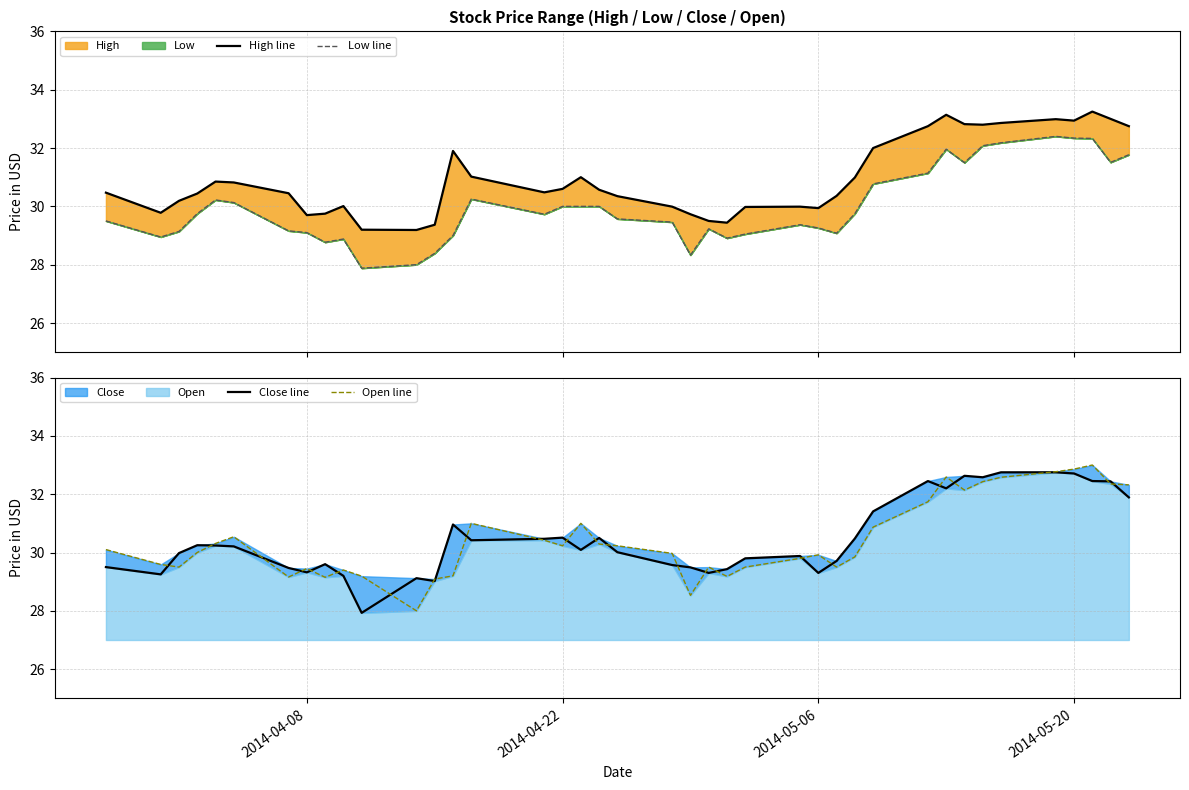

Reading left to right, list all the values displayed in this chart.

High line: 30.5	29.8	30.2	30.4	30.9	30.8	30.4	29.7	29.8	30.0	29.2	29.2	29.4	31.9	31.0	30.5	30.6	31.0	30.6	30.4	30.0	29.7	29.5	29.4	30.0	30.0	29.9	30.4	31.0	32.0	32.8	33.1	32.8	32.8	32.9	33.0	32.9	33.2	33.0	32.8
Low line: 29.5	28.9	29.1	29.8	30.2	30.1	29.2	29.1	28.8	28.9	27.9	28.0	28.4	29.0	30.2	29.7	30.0	30.0	30.0	29.6	29.5	28.3	29.2	28.9	29.1	29.4	29.3	29.1	29.8	30.8	31.1	32.0	31.5	32.1	32.2	32.4	32.3	32.3	31.5	31.8
Close line: 29.5	29.2	30.0	30.2	30.2	30.2	29.5	29.3	29.6	29.2	27.9	29.1	29.0	31.0	30.4	30.5	30.5	30.1	30.5	30.0	29.6	29.5	29.3	29.4	29.8	29.9	29.3	29.7	30.5	31.4	32.5	32.2	32.6	32.6	32.8	32.8	32.7	32.5	32.4	31.9
Open line: 30.1	29.6	29.5	30.0	30.3	30.5	29.2	29.4	29.1	29.4	29.2	28.0	29.1	29.2	31.0	30.4	30.2	31.0	30.3	30.2	30.0	28.5	29.5	29.2	29.5	29.8	29.9	29.5	29.9	30.9	31.7	32.6	32.1	32.4	32.6	32.8	32.9	33.0	32.4	32.3